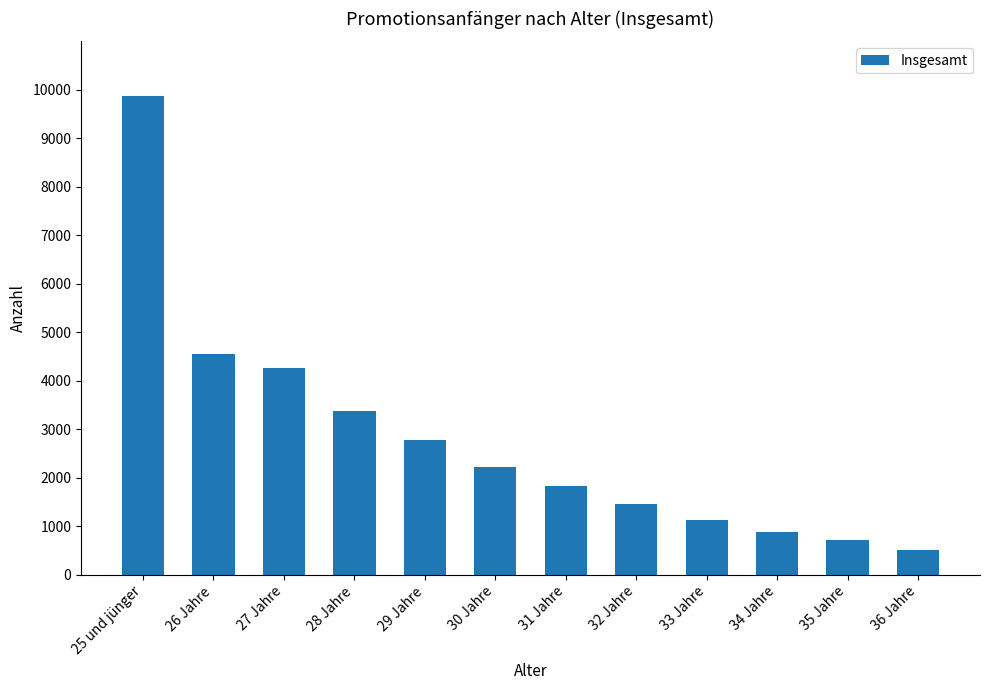

At which label does the data first exceed 2217?

25 und jünger